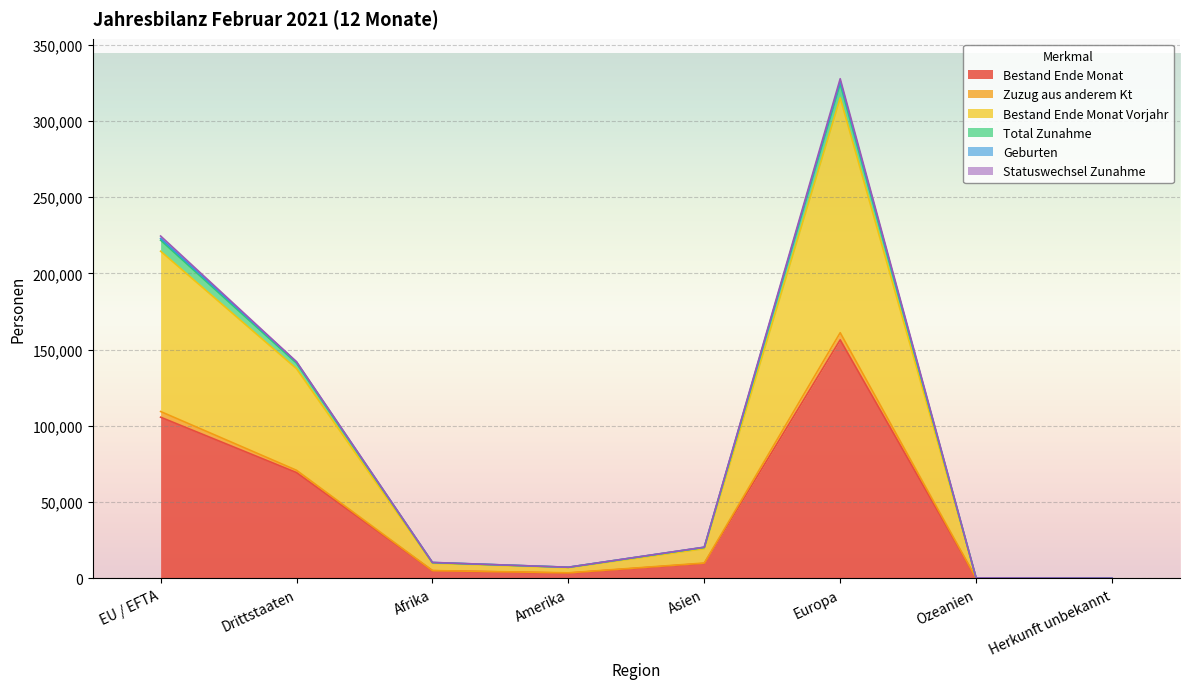

True or false: Bestand Ende Monat has a value of 9850 at Asien.

True